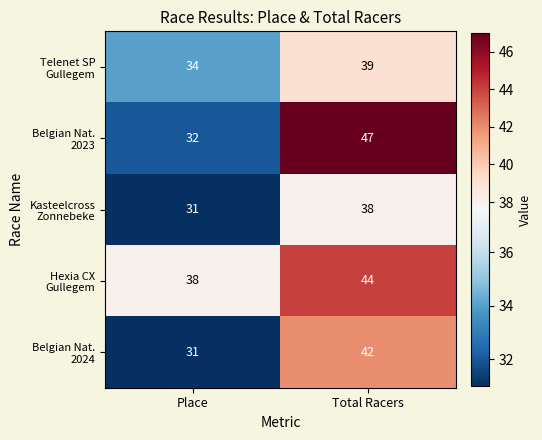

At which category is the sum across all series the highest?

Total Racers